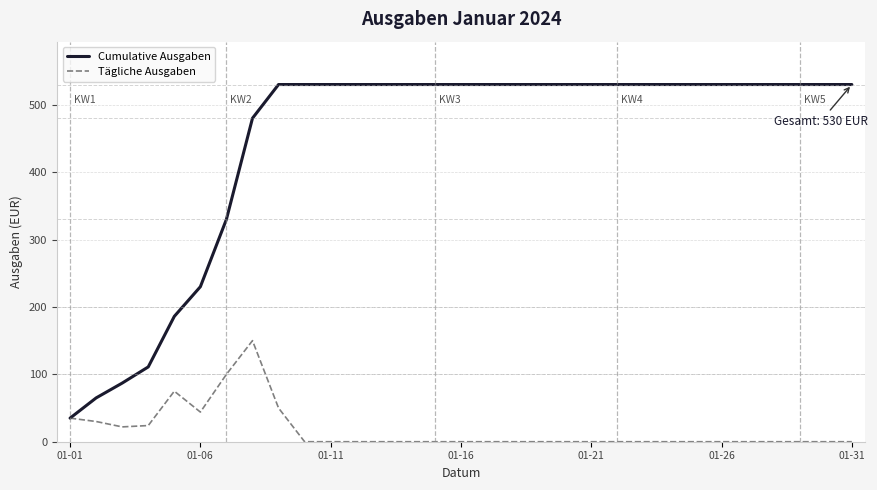

What is the maximum value for Cumulative Ausgaben?

530